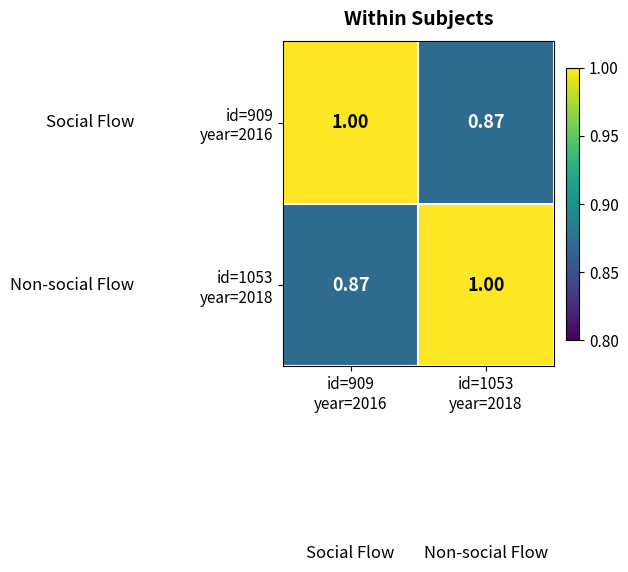

How many categories are shown in the chart?

2